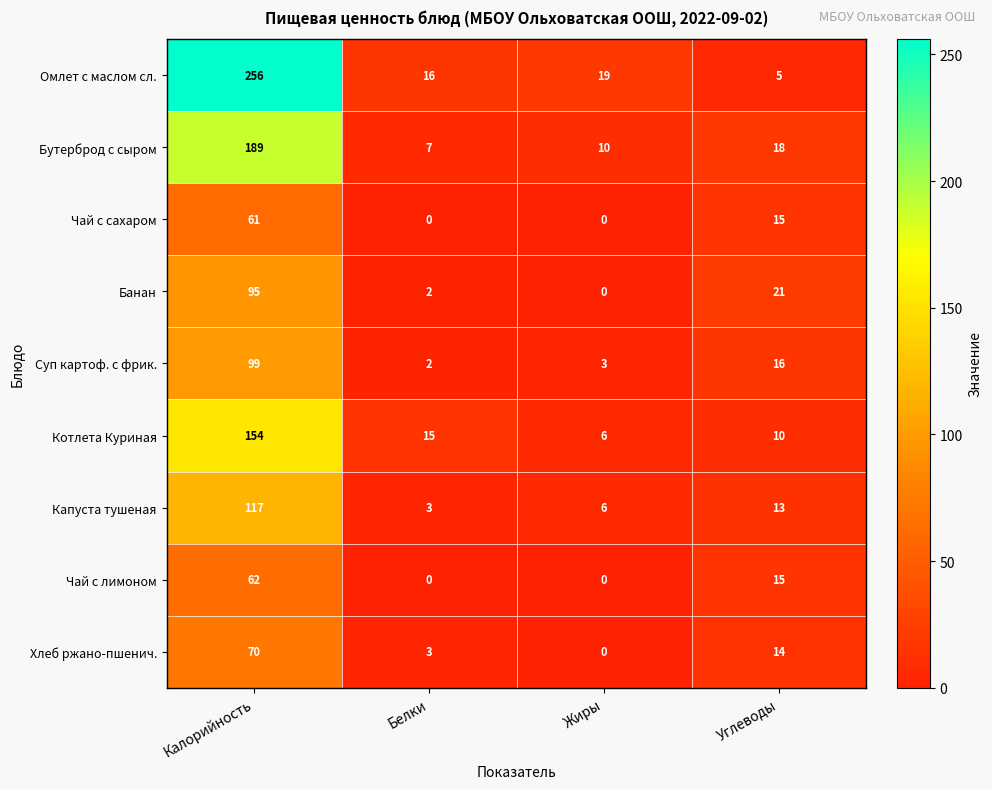

List the series in order of their peak value, lowest first.

Чай с сахаром, Чай с лимоном, Хлеб ржано-пшенич., Банан, Суп картоф. с фрик., Капуста тушеная, Котлета Куриная, Бутерброд с сыром, Омлет с маслом сл.